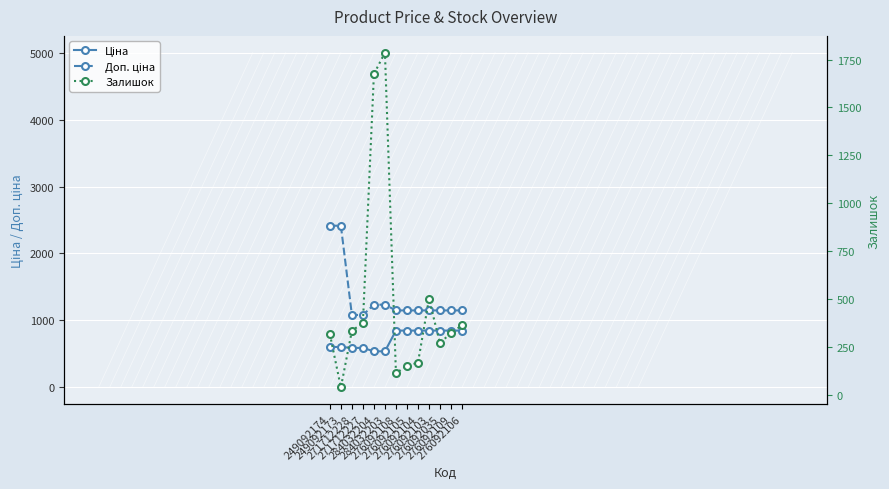

How many lines are shown in the chart?

3